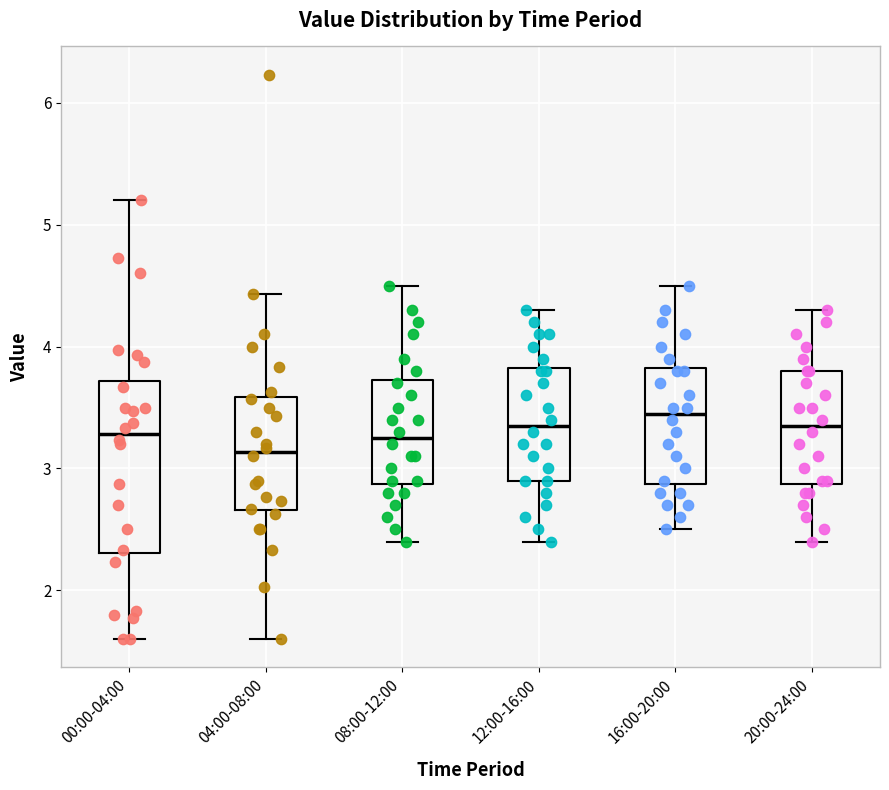

Reading left to right, read every box against the y-axis: the position of its median line, the range the box covers, and the ends of its whiskers. The values are not printed on the chart, so give them approximately, as read against the axis.

00:00-04:00: median 3.3, box 2.3 to 3.7, whiskers 1.6 to 5.2
04:00-08:00: median 3.1, box 2.7 to 3.6, whiskers 1.6 to 4.4
08:00-12:00: median 3.3, box 2.9 to 3.7, whiskers 2.4 to 4.5
12:00-16:00: median 3.4, box 2.9 to 3.8, whiskers 2.4 to 4.3
16:00-20:00: median 3.5, box 2.9 to 3.8, whiskers 2.5 to 4.5
20:00-24:00: median 3.4, box 2.9 to 3.8, whiskers 2.4 to 4.3